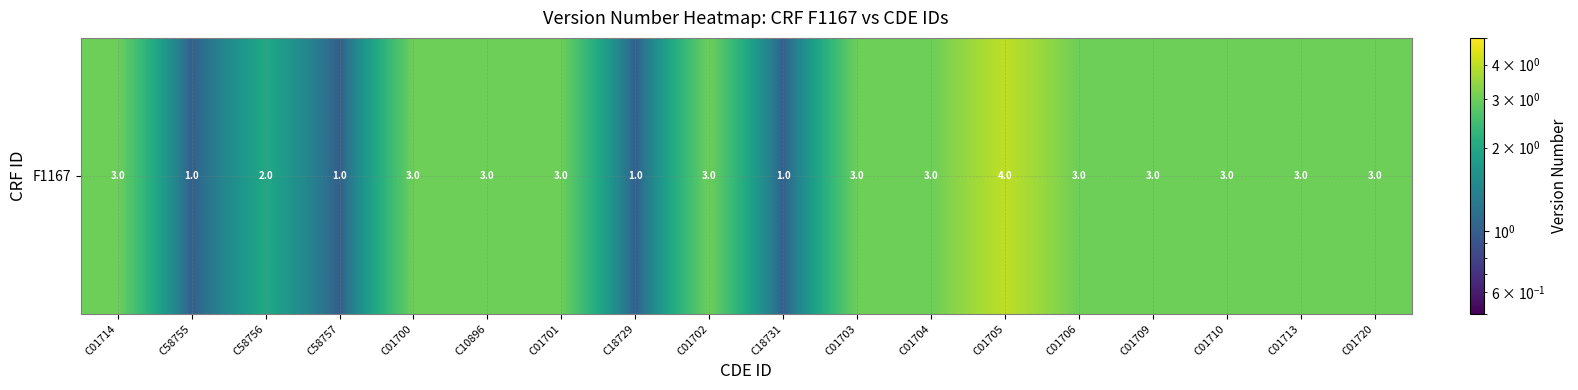

Read the value at C01704.

3